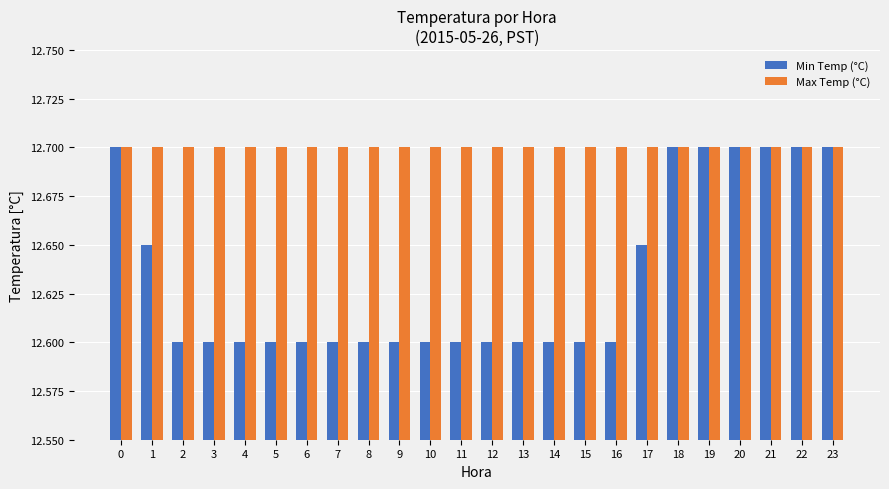

At how many categories does at least one series exceed 12?

24